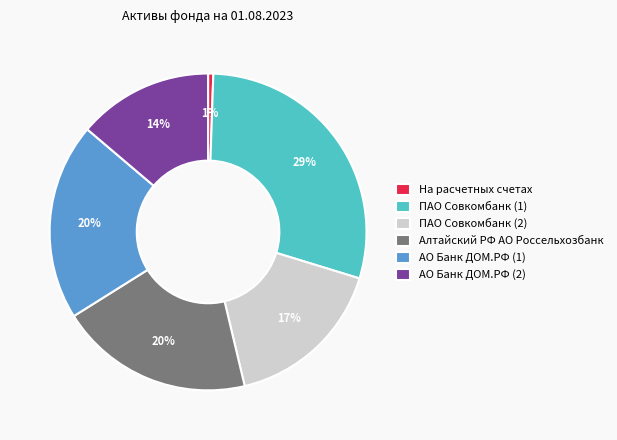

Is the sum of Алтайский РФ АО Россельхозбанк and ПАО Совкомбанк (1) greater than half?

No